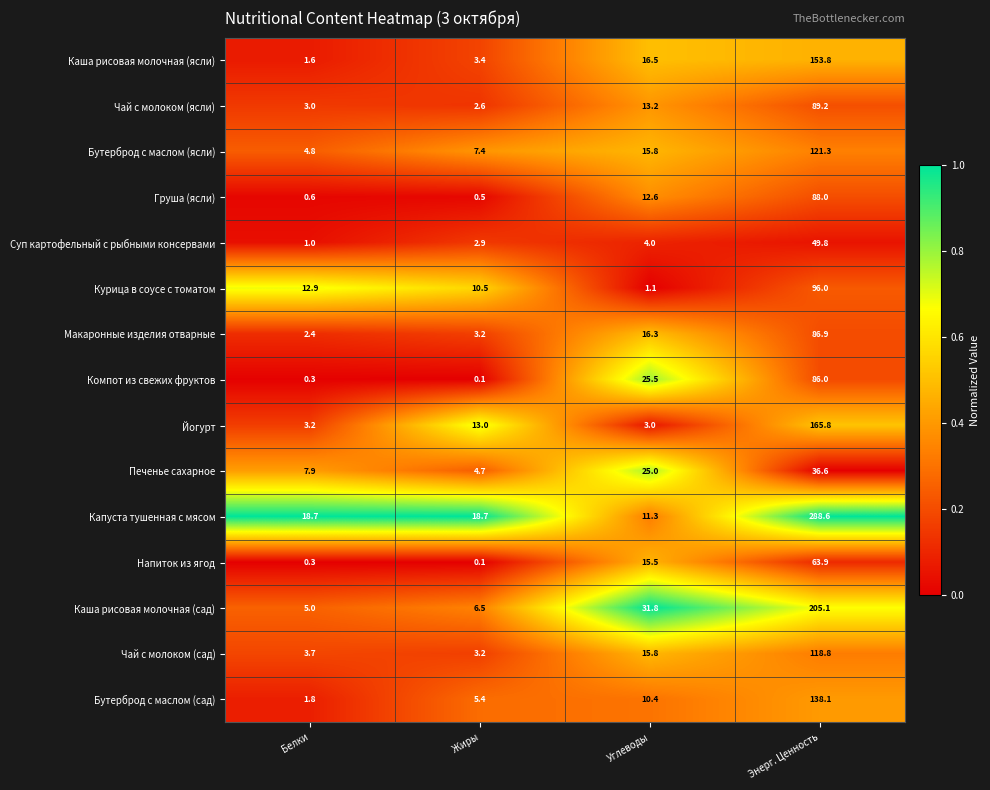

At Энерг. Ценность, list the series in order from largest to smallest.

Капуста тушенная с мясом, Каша рисовая молочная (сад), Йогурт, Каша рисовая молочная (ясли), Бутерброд с маслом (сад), Бутерброд с маслом (ясли), Чай с молоком (сад), Курица в соусе с томатом, Чай с молоком (ясли), Груша (ясли), Макаронные изделия отварные, Компот из свежих фруктов, Напиток из ягод, Суп картофельный с рыбными консервами, Печенье сахарное